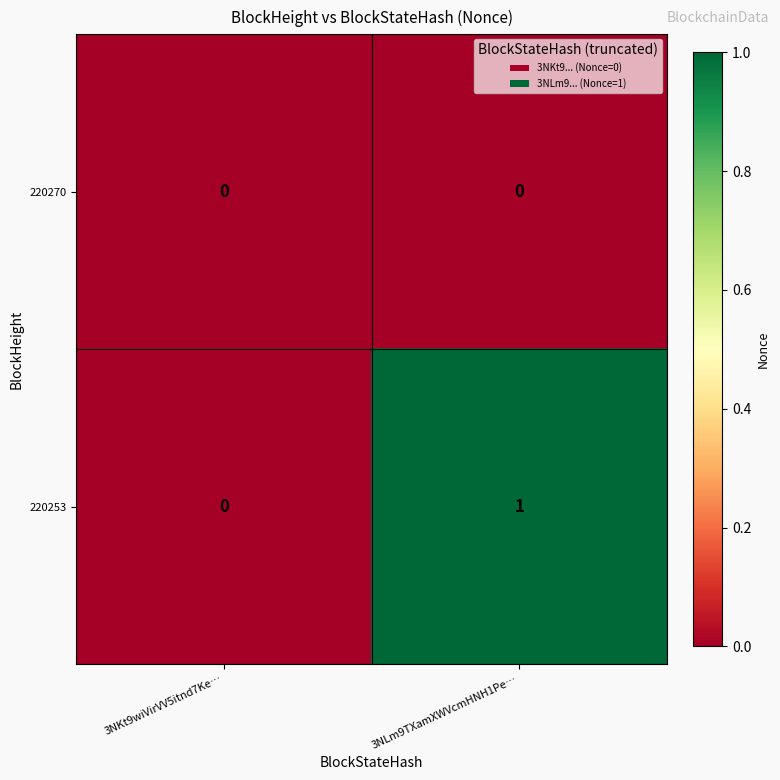

List the series in order of their peak value, lowest first.

220270, 220253